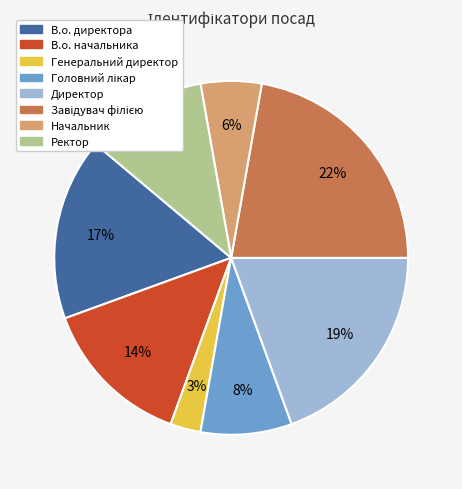

Which slice is the smallest?

Генеральний директор